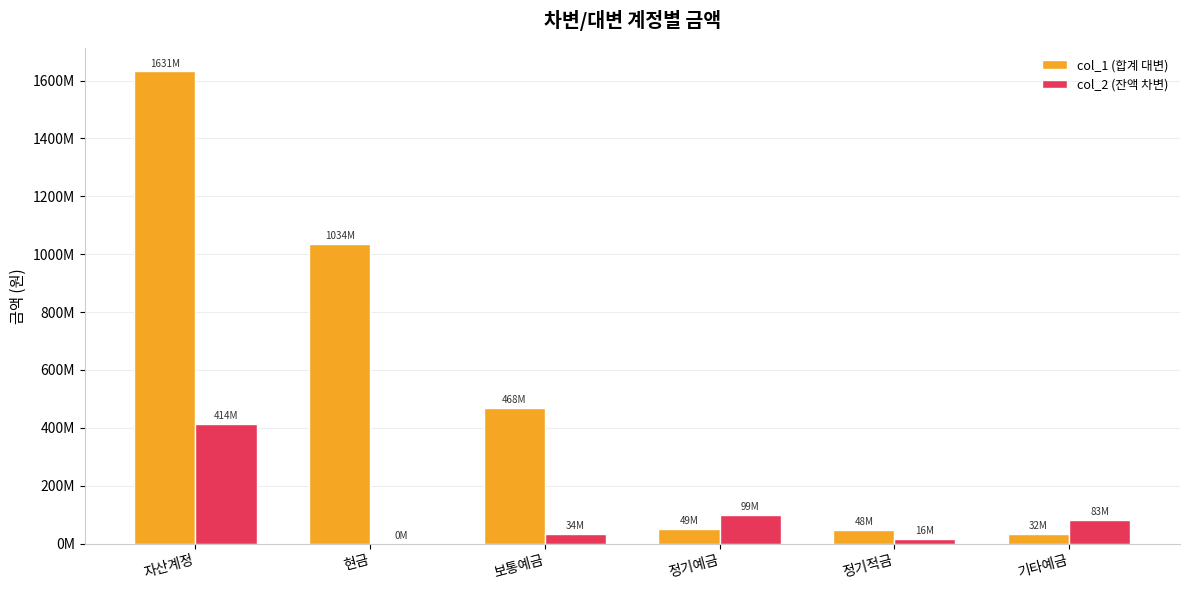

Are the bars grouped side by side (vs. stacked)?

Yes